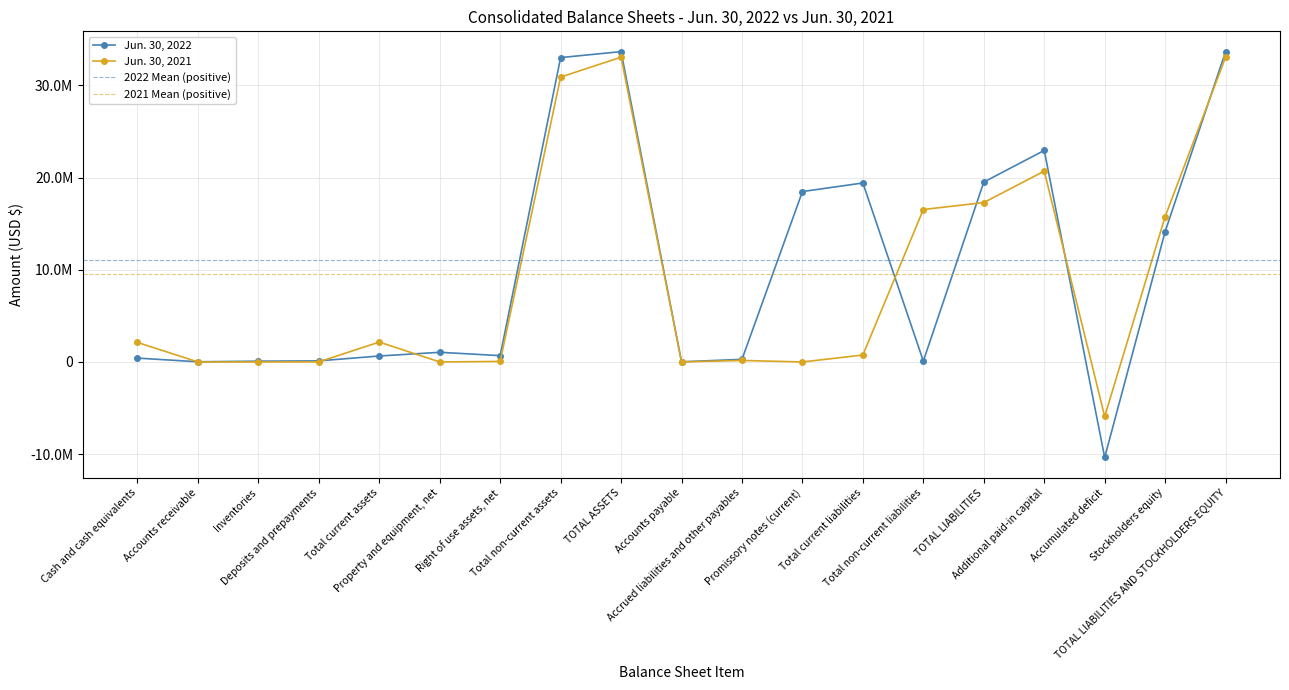

Reading right to left, transcribe all the data shown in this chart.

Jun. 30, 2022: TOTAL LIABILITIES AND STOCKHOLDERS EQUITY=33663463	Stockholders equity=14148917	Accumulated deficit=-10357920	Additional paid-in capital=22945190	TOTAL LIABILITIES=19514546	Total non-current liabilities=97900	Total current liabilities=19416646	Promissory notes (current)=18484028	Accrued liabilities and other payables=283656	Accounts payable=18211	TOTAL ASSETS=33663463	Total non-current assets=33017245	Right of use assets, net=685714	Property and equipment, net=1048893	Total current assets=646218	Deposits and prepayments=119238	Inventories=87035	Accounts receivable=21028	Cash and cash equivalents=418917
Jun. 30, 2021: TOTAL LIABILITIES AND STOCKHOLDERS EQUITY=33059154	Stockholders equity=15769925	Accumulated deficit=-5913255	Additional paid-in capital=20699067	TOTAL LIABILITIES=17289229	Total non-current liabilities=16535942	Total current liabilities=753287	Promissory notes (current)=0	Accrued liabilities and other payables=164849	Accounts payable=2655	TOTAL ASSETS=33059154	Total non-current assets=30902366	Right of use assets, net=60131	Property and equipment, net=555	Total current assets=2156788	Deposits and prepayments=6137	Inventories=0	Accounts receivable=0	Cash and cash equivalents=2117622